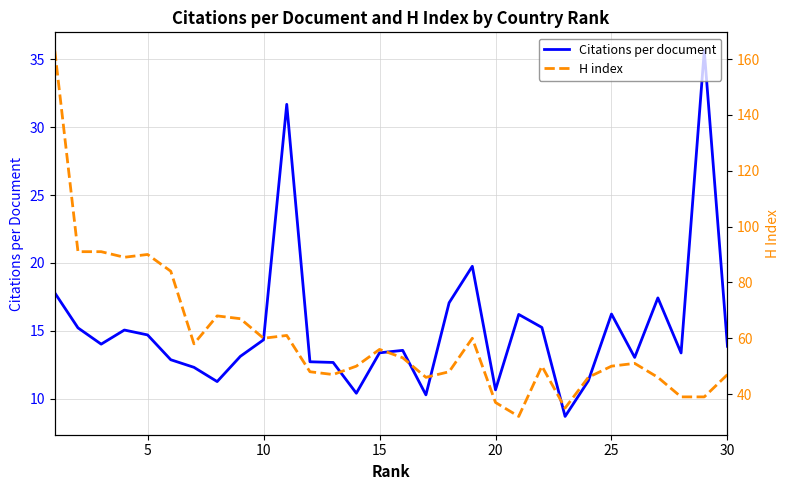

What is the difference between the H index values at 13 and 27?

11.0